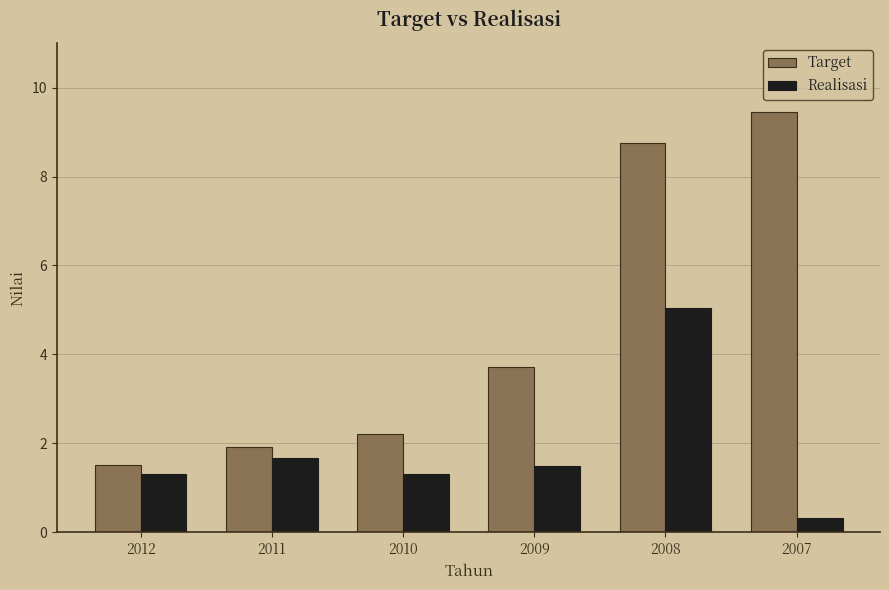

At which label does Realisasi reach its peak?

2008